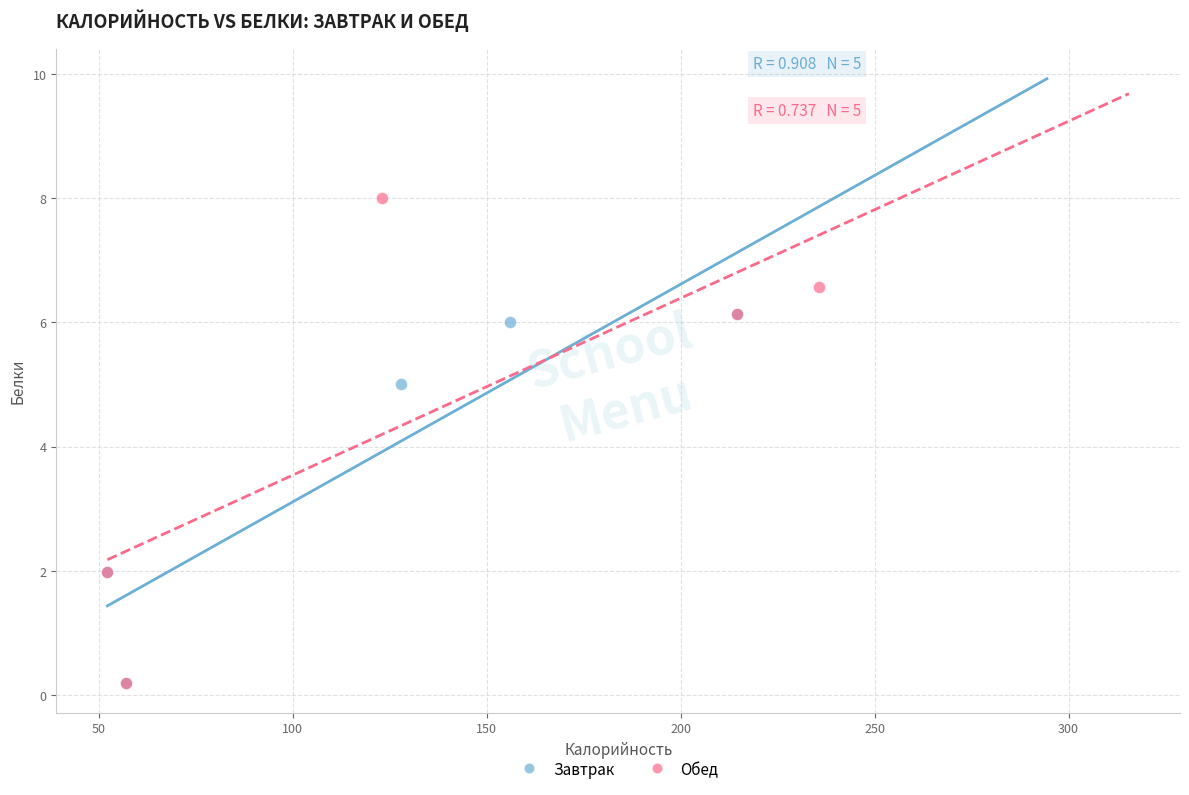

Which series reaches the maximum Y coordinate?

Обед